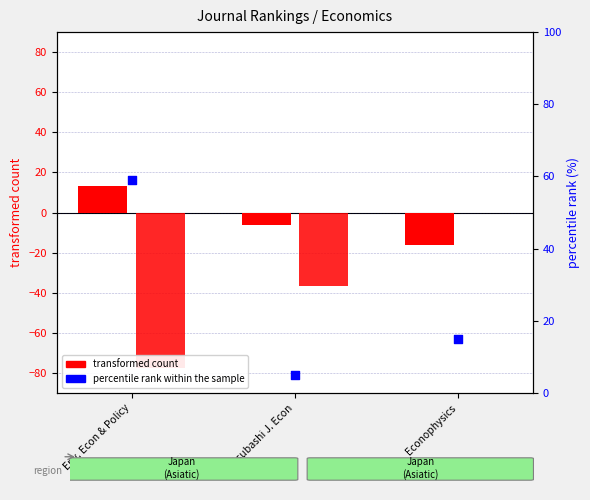

What is the total value across all series at Hitotsubashi J. Econ?

-37.8